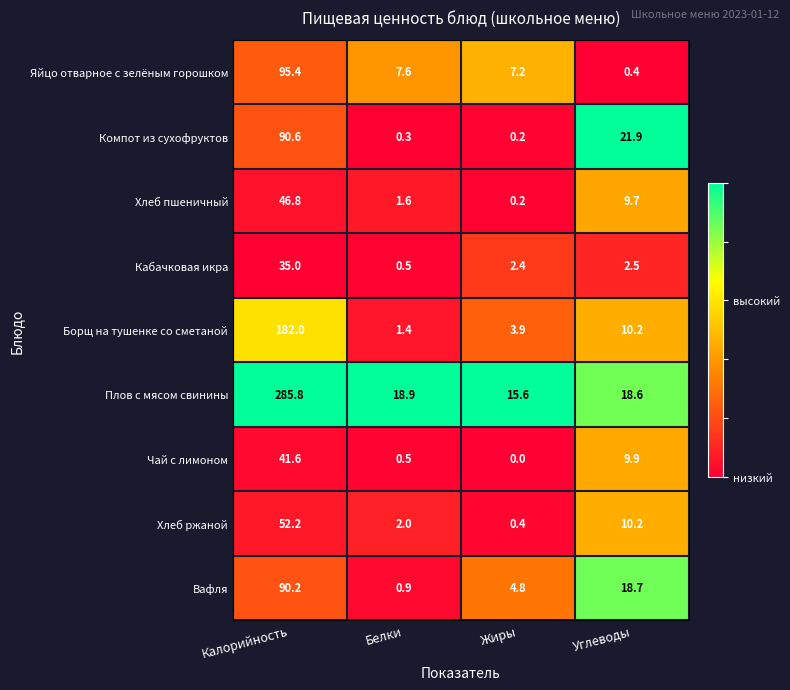

Is it true that Чай с лимоном equals 15.1 at Углеводы?

False